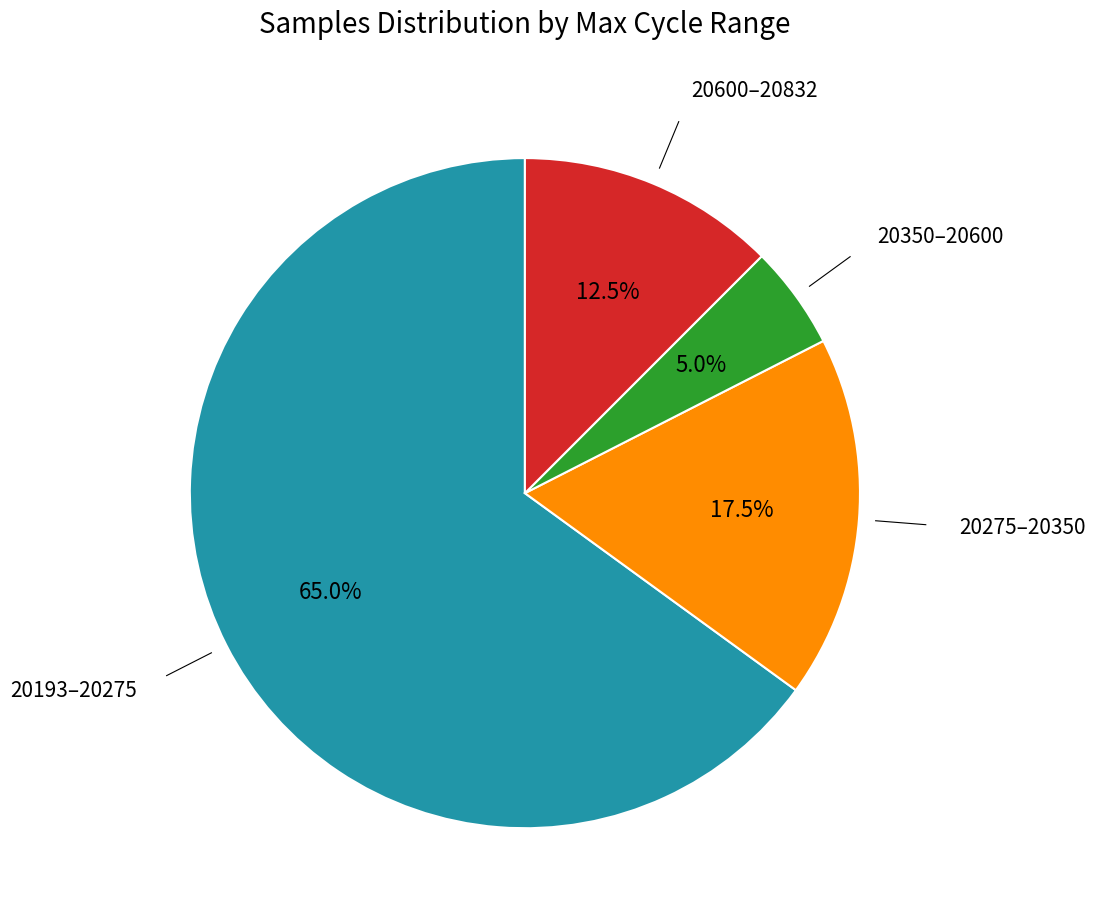

Does any single category account for the majority?

Yes